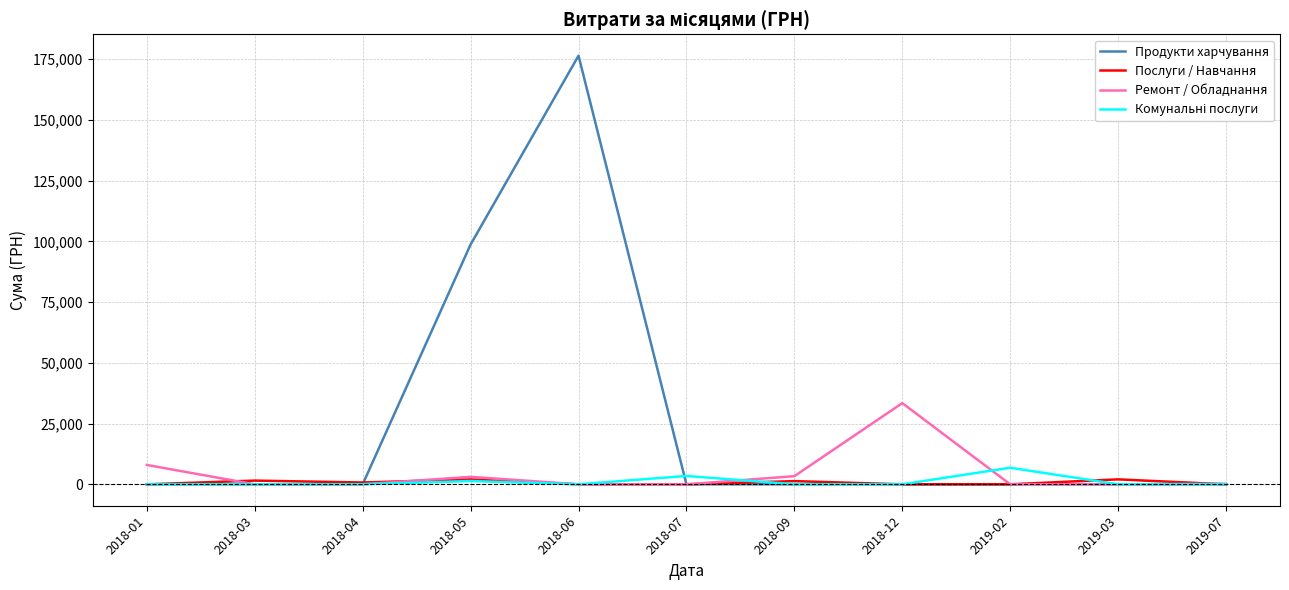

The value of Ремонт / Обладнання at 2018-12 is 33427.2. True or false?

True